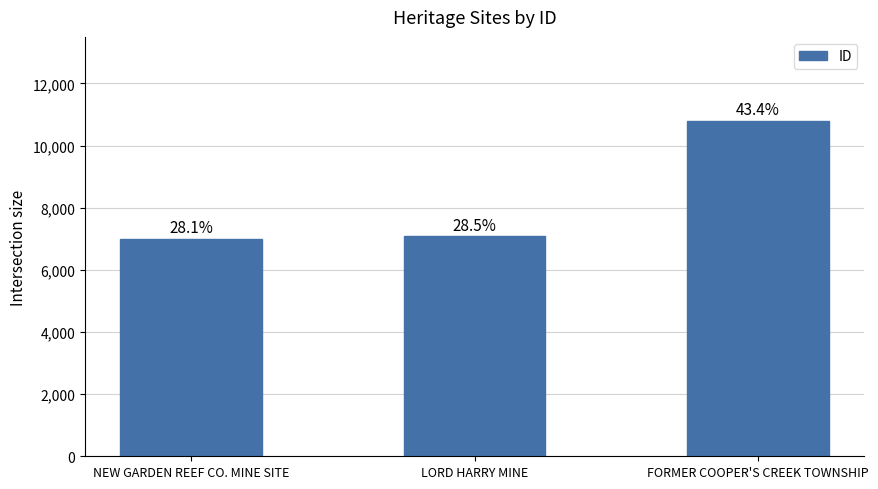

List the labels in order of value, smallest first.

NEW GARDEN REEF CO. MINE SITE, LORD HARRY MINE, FORMER COOPER'S CREEK TOWNSHIP